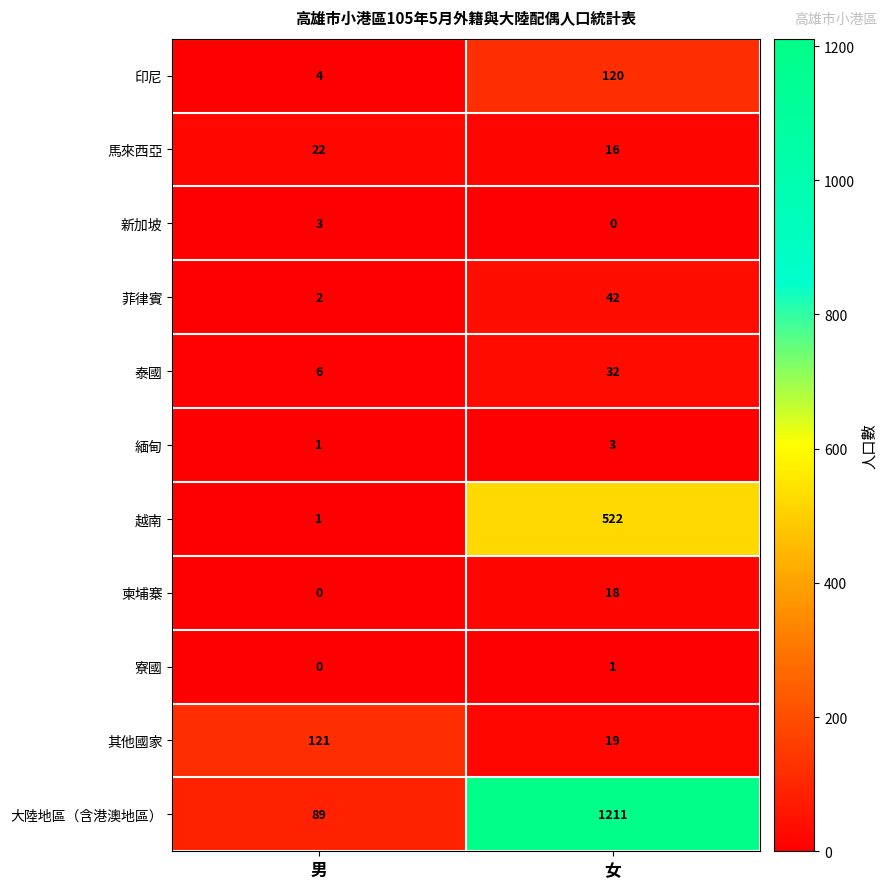

List the labels in order of 柬埔寨 value, smallest first.

男, 女